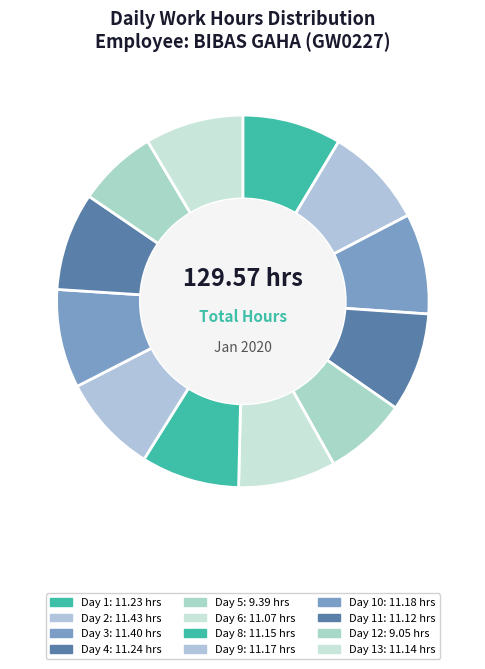

How many segments does this pie chart have?

12